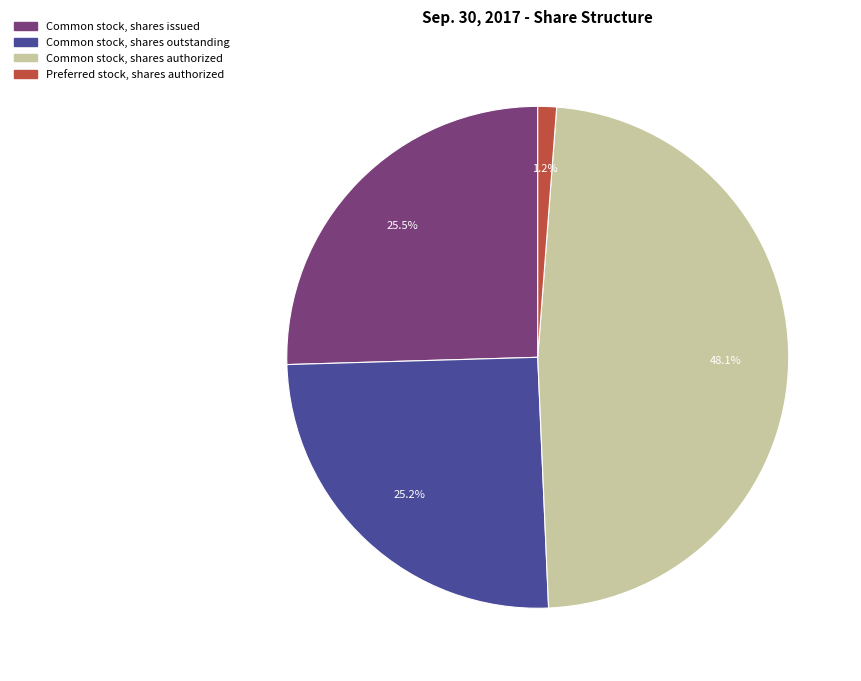

Rank the categories by value from highest to lowest.

Common stock, shares authorized, Common stock, shares issued, Common stock, shares outstanding, Preferred stock, shares authorized